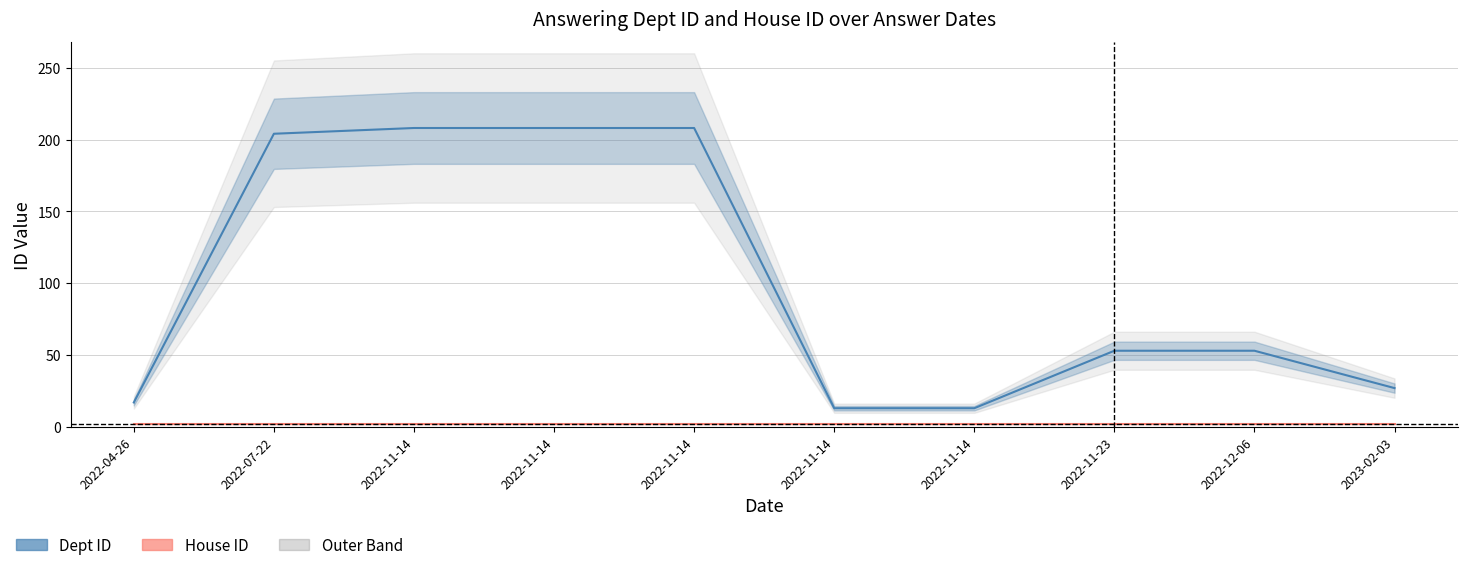

Which category has the highest value across all series?

2022-11-14